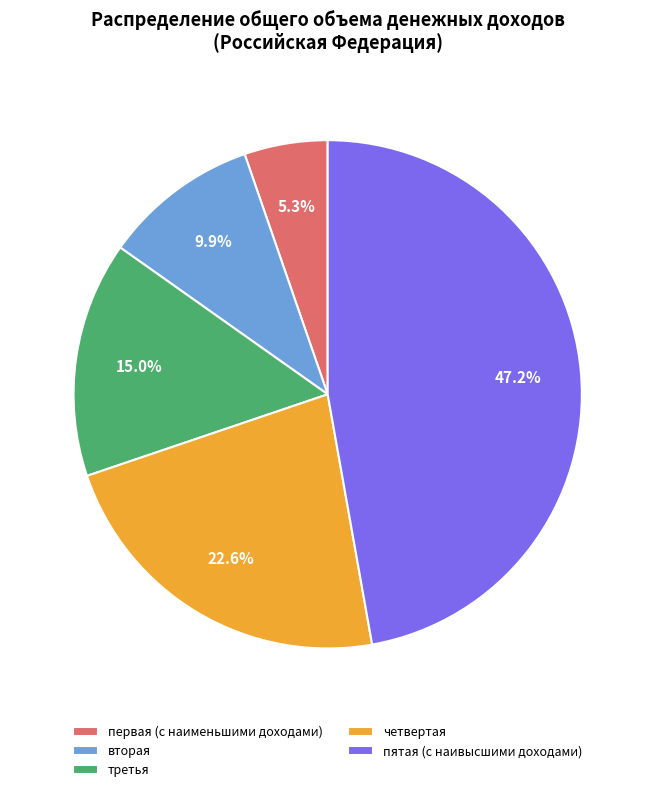

Between вторая and третья, which is larger?

третья